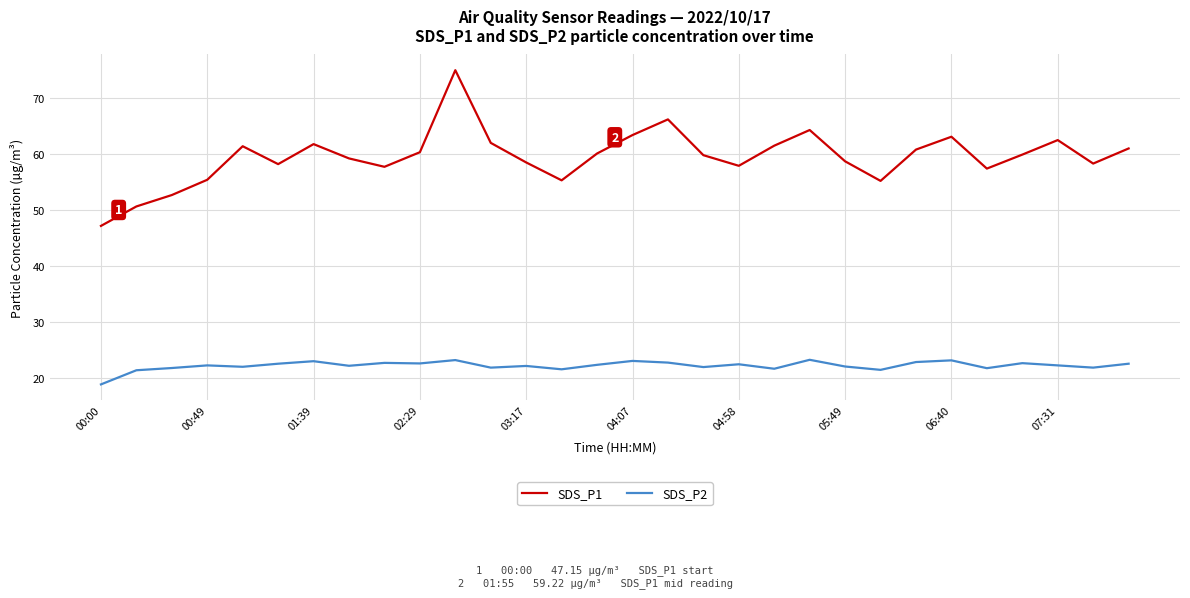

True or false: SDS_P1 and SDS_P2 cross at least once.

False